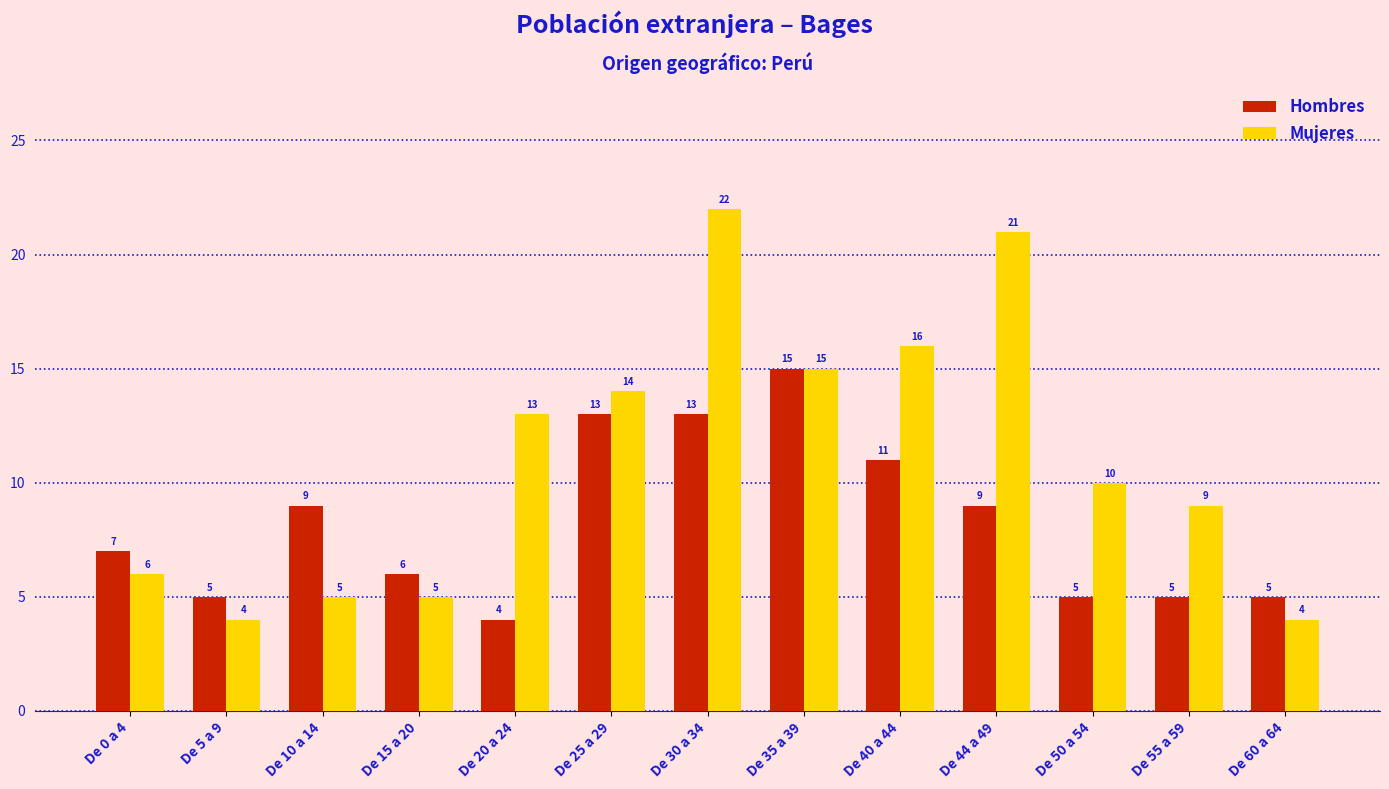

The value of Mujeres at De 60 a 64 is 4. True or false?

True